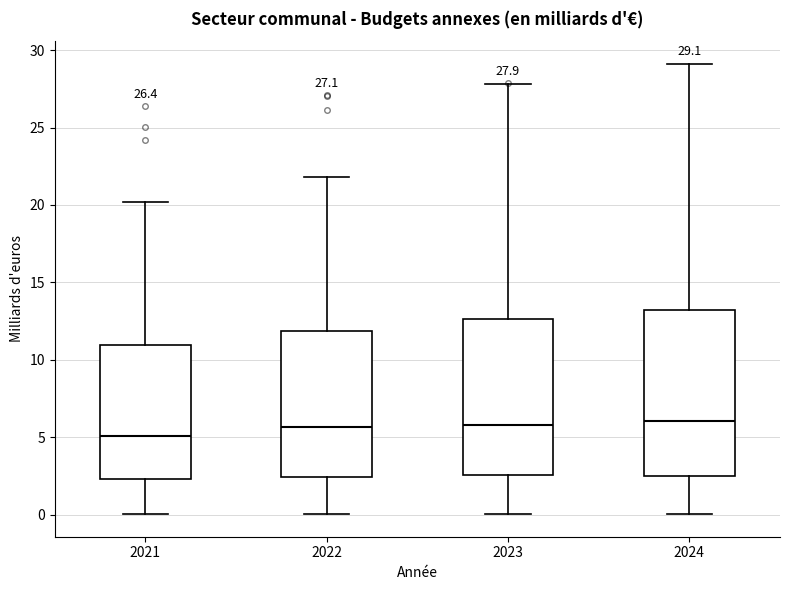

Which box is the tallest, from its lower edge to its upper edge?

2024